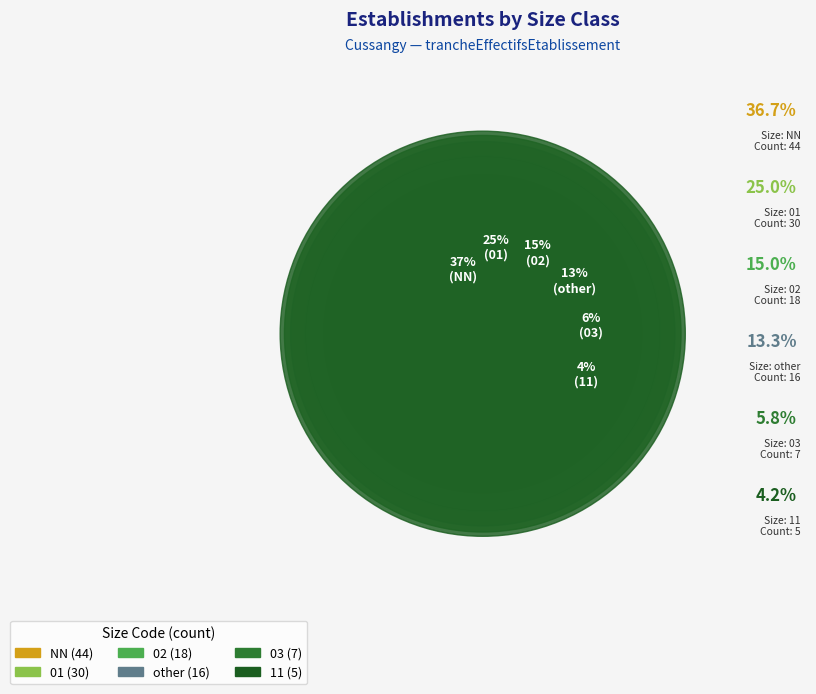

Combined, what portion of the pie is 01 and 02?

40.0%